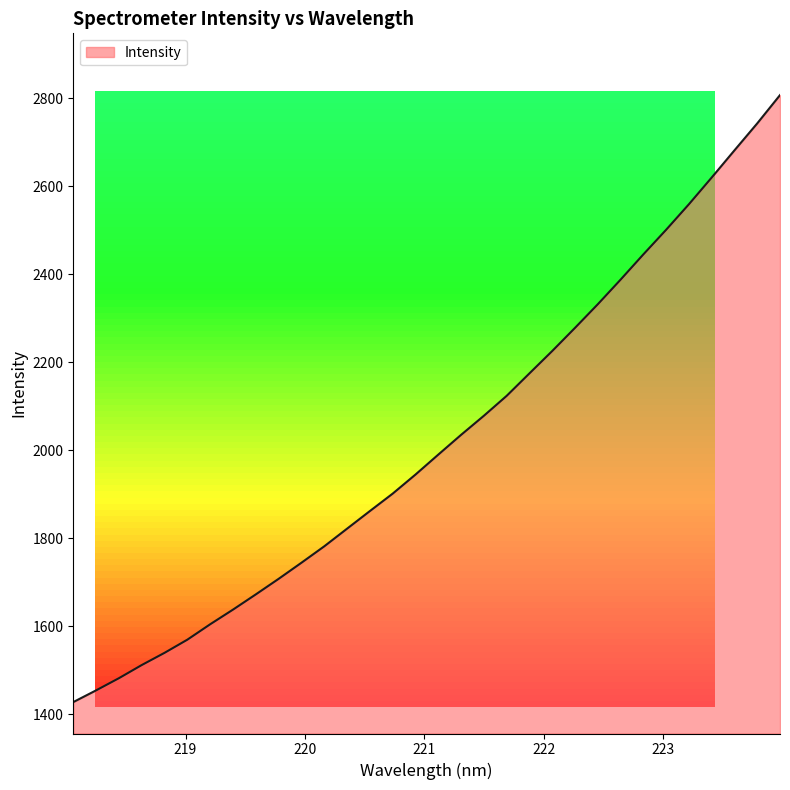

What is the difference between the maximum and minimum values?

1379.0